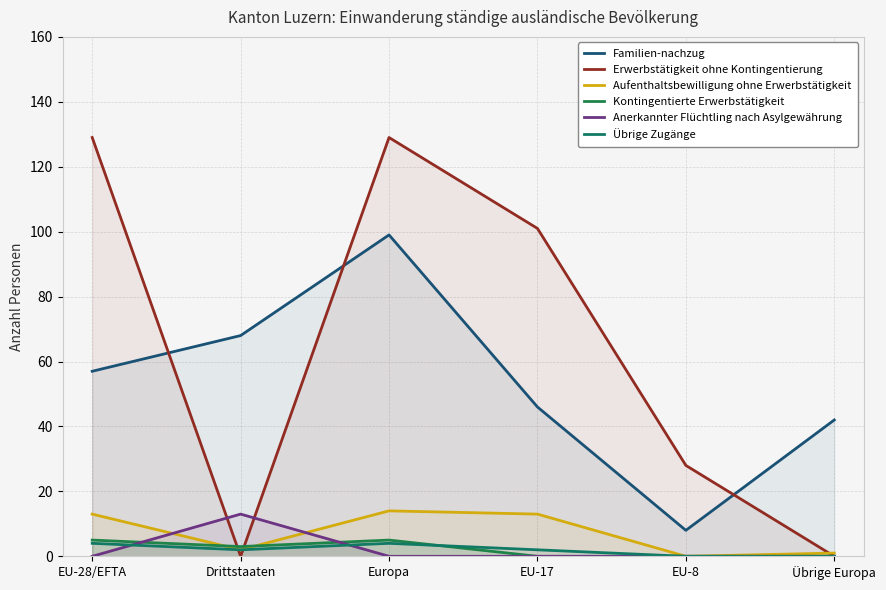

What is the difference between the highest and lowest values at Drittstaaten?

68